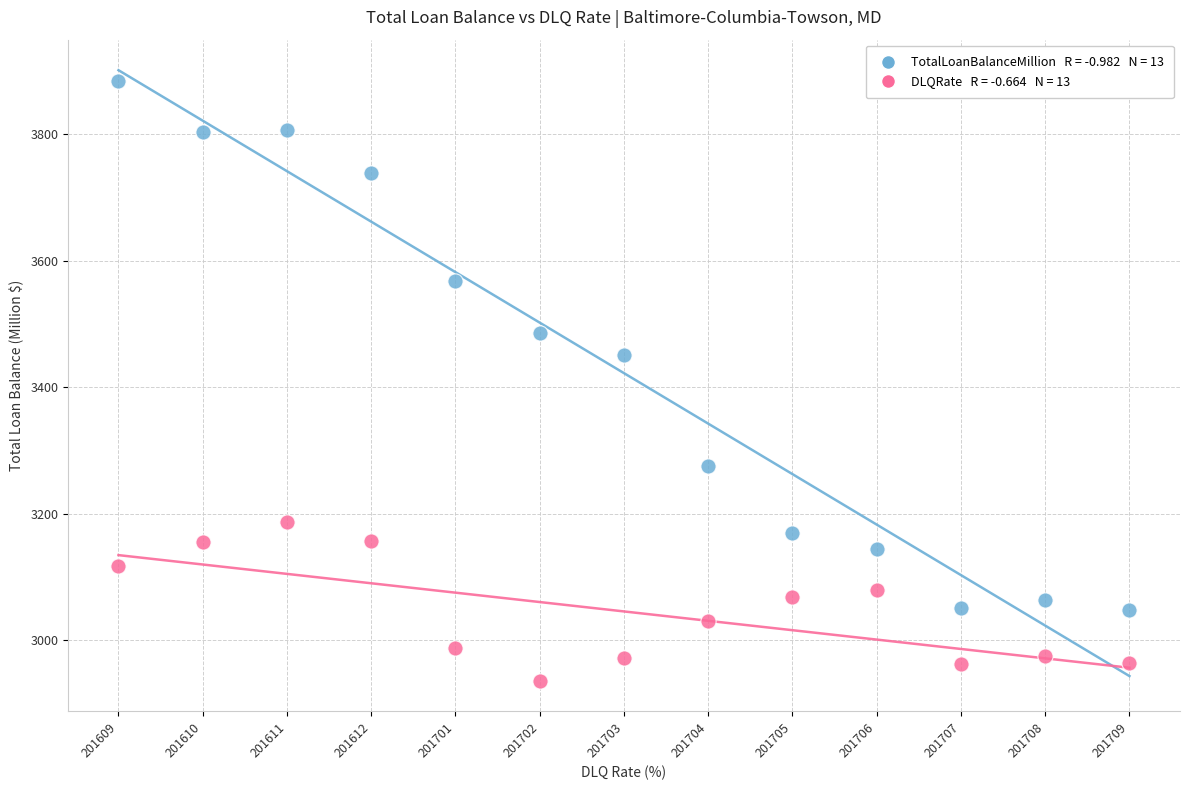

Across all data points, what is the range of Y values (max minus min)?

947.5